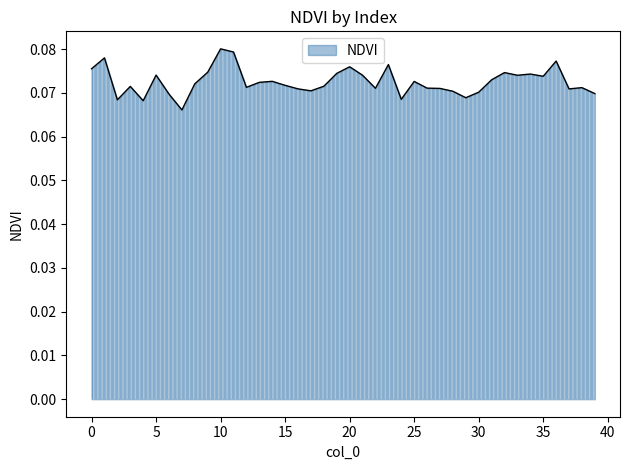

Does the chart have visible grid lines?

No